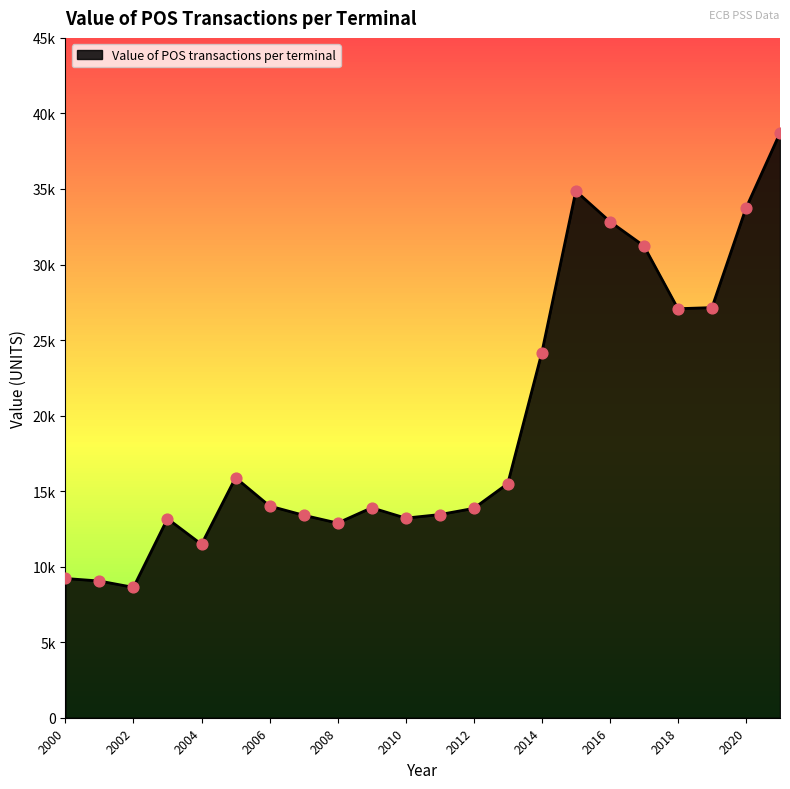

Is this an area chart (filled region under the line)?

Yes